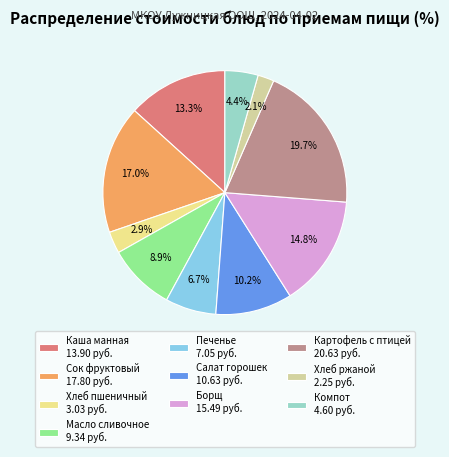

Rank the categories by value from lowest to highest.

Хлеб ржаной 2.25 руб., Хлеб пшеничный 3.03 руб., Компот 4.60 руб., Печенье 7.05 руб., Масло сливочное 9.34 руб., Салат горошек 10.63 руб., Каша манная 13.90 руб., Борщ 15.49 руб., Сок фруктовый 17.80 руб., Картофель с птицей 20.63 руб.